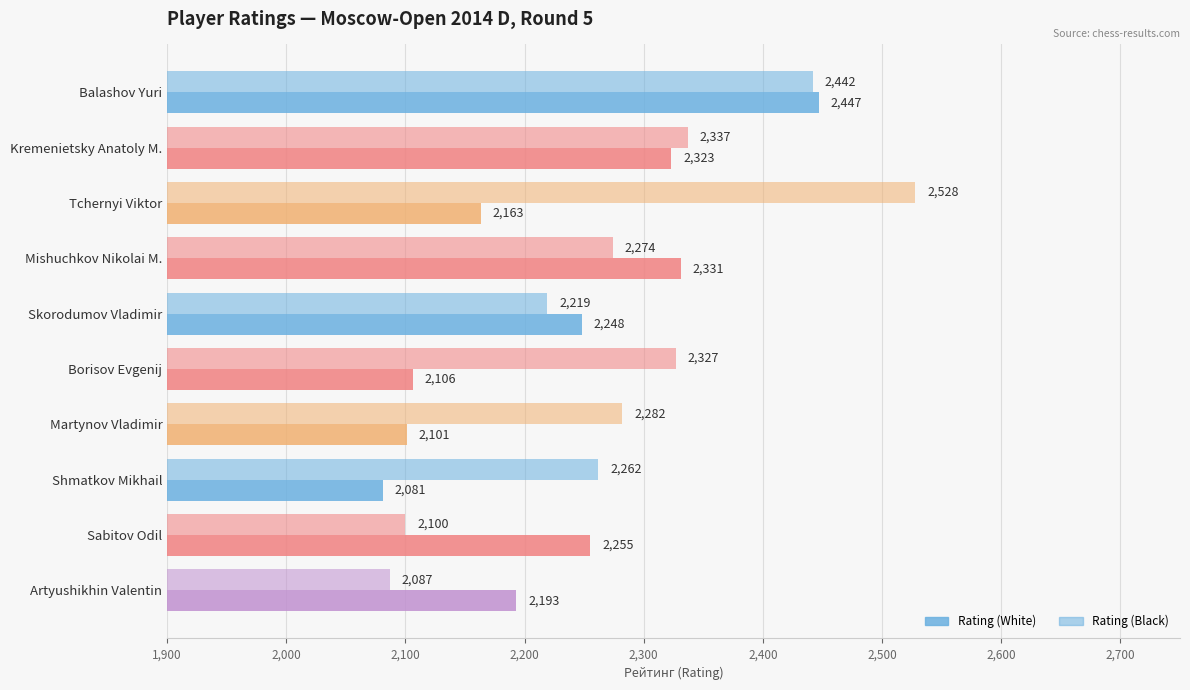

What is the difference between the second highest and minimum values in the Rating (Black) series?

355